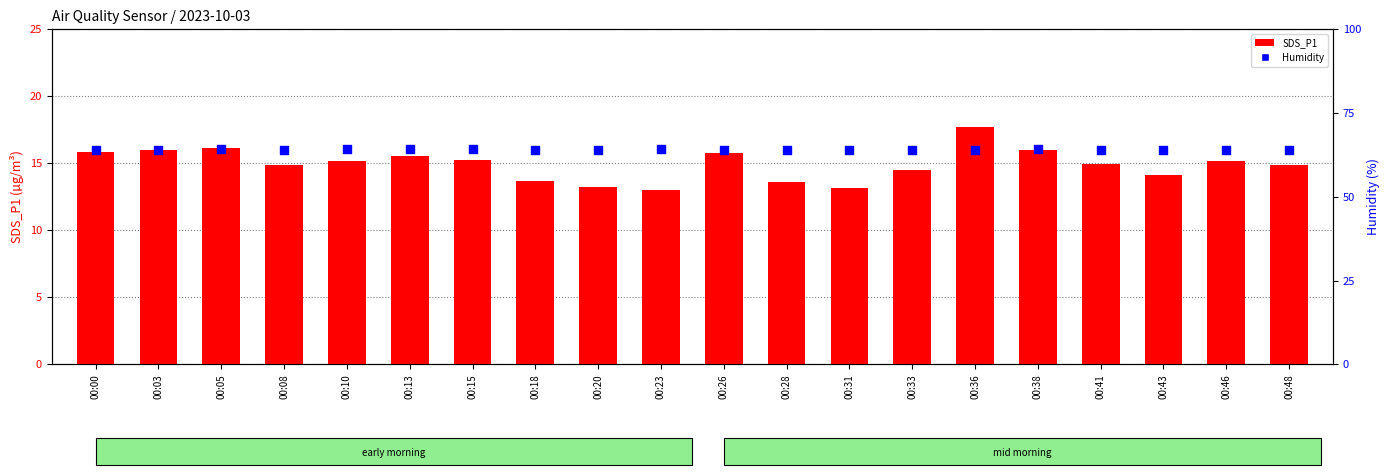

At which category is the sum across all series the highest?

00:36